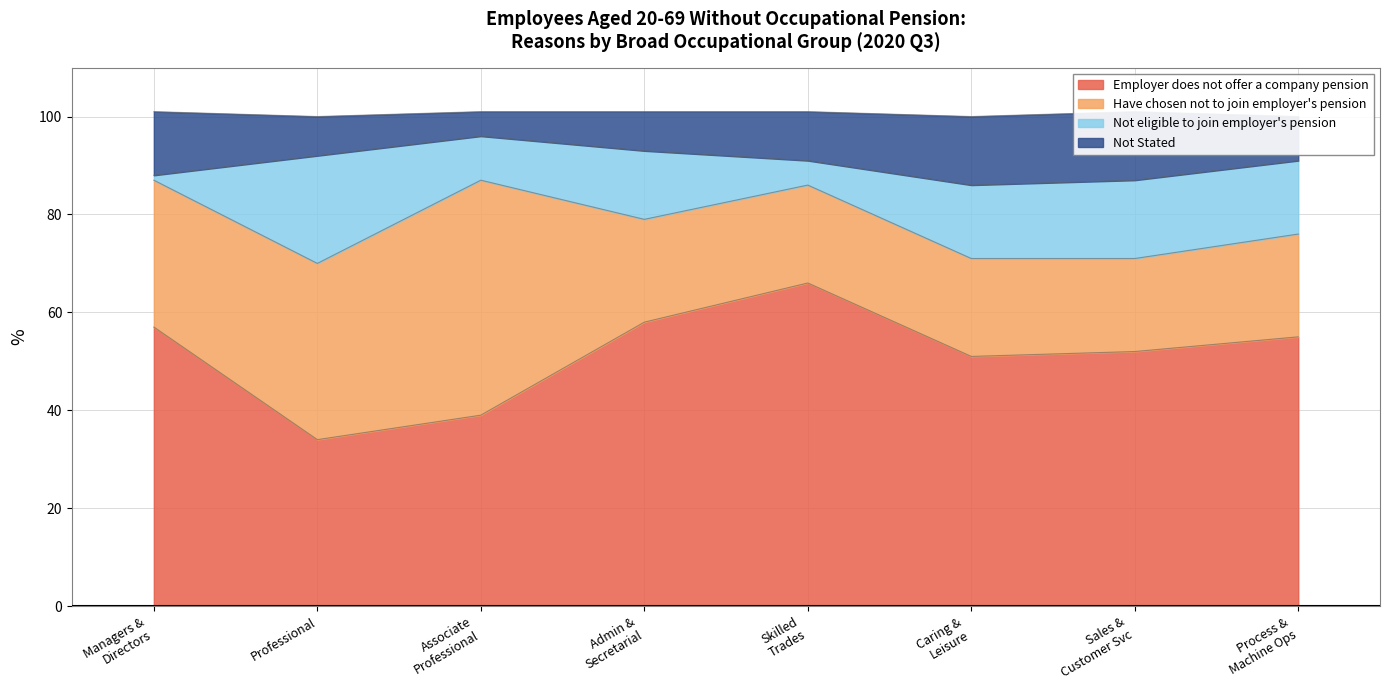

The value of Employer does not offer a company pension at Professional is 57. True or false?

False